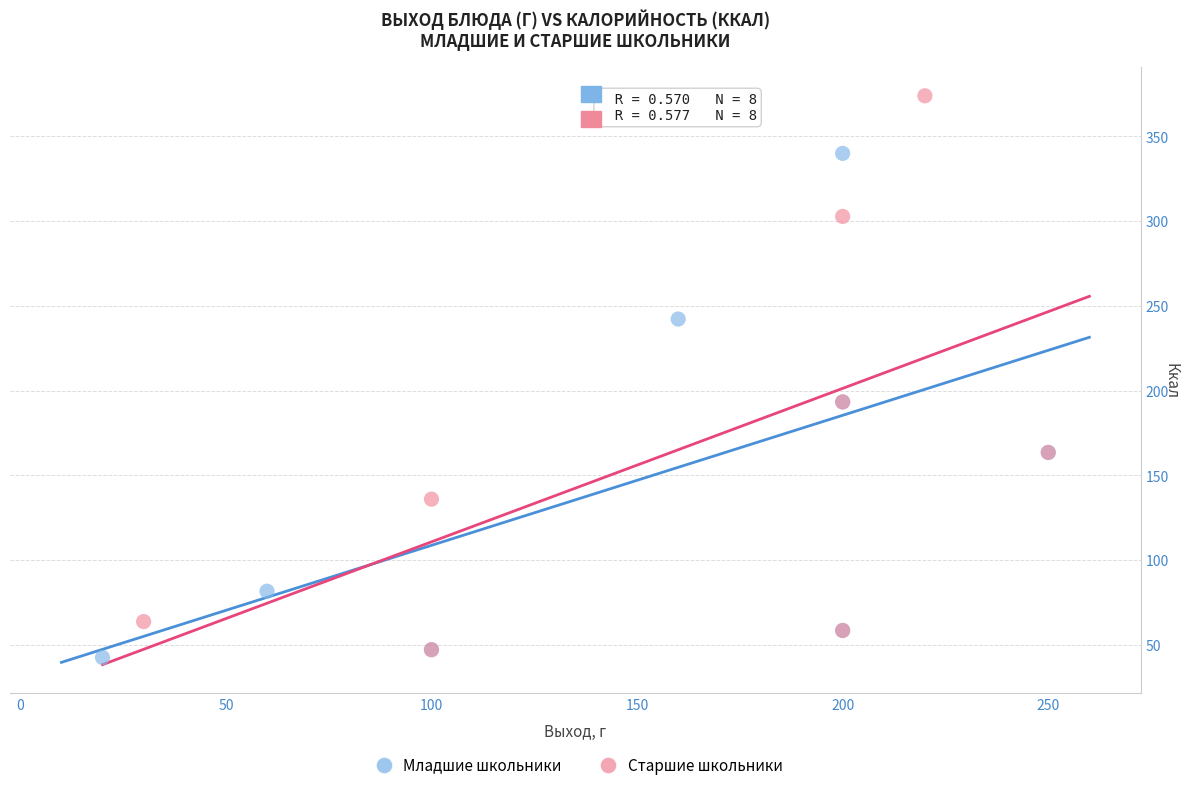

What are all the series names shown in the legend?

Младшие школьники, Старшие школьники